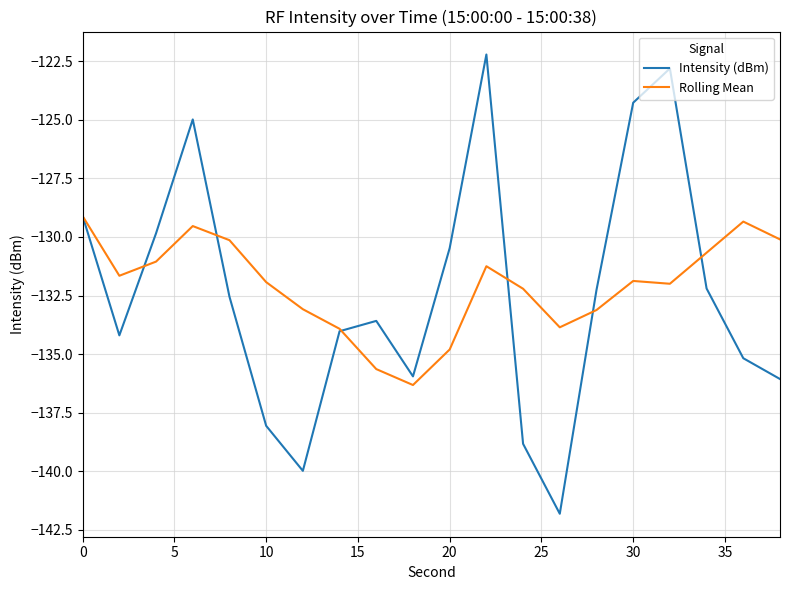

True or false: Rolling Mean and Intensity (dBm) intersect in this chart.

True